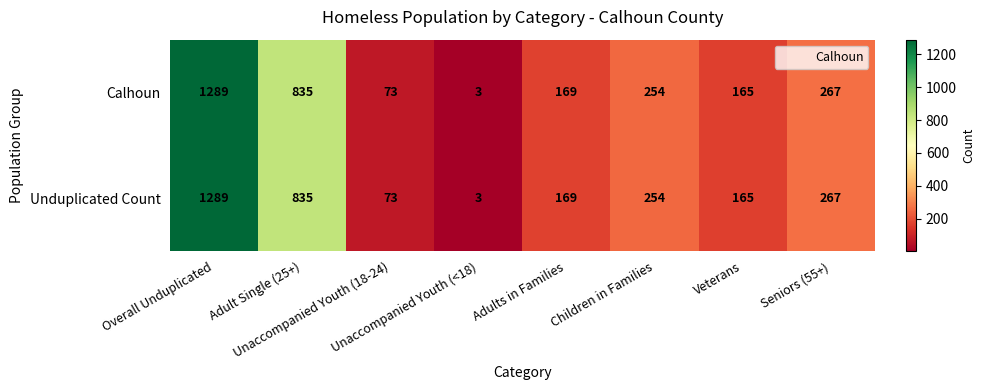

Count the number of data series in this chart.

2